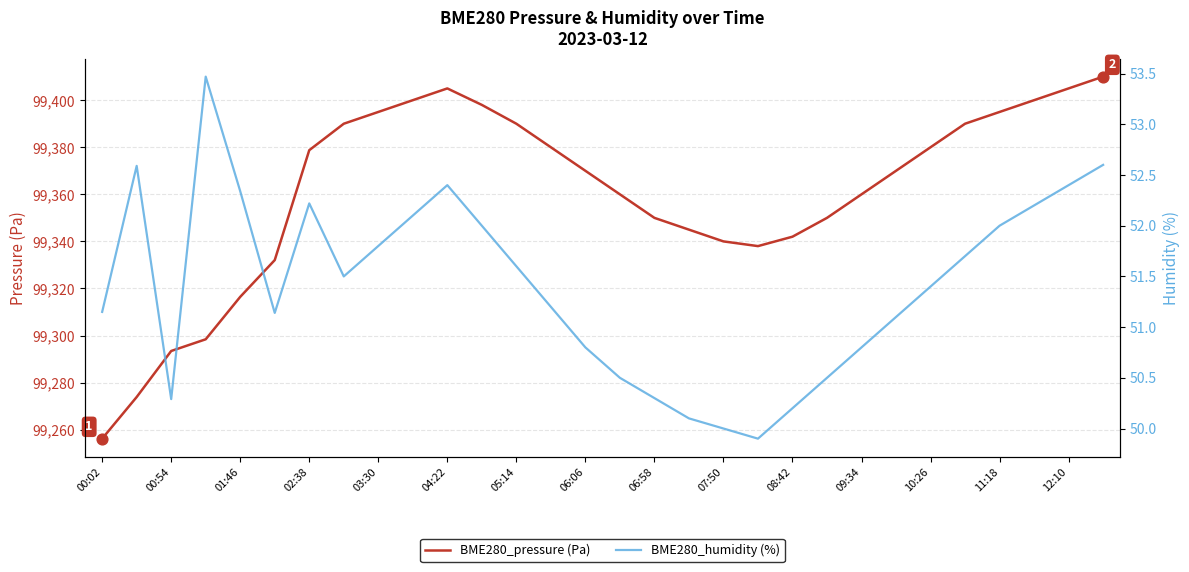

At which category is the sum across all series the highest?

29